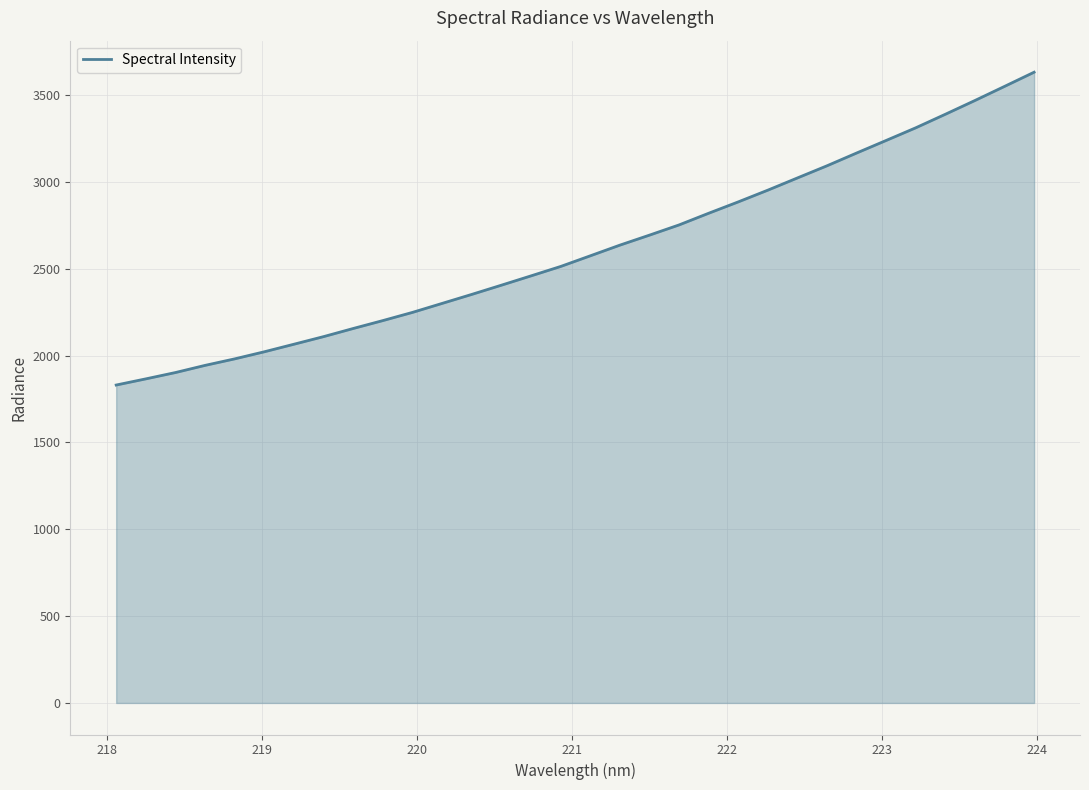

What is the difference between the maximum and minimum values?

1800.9